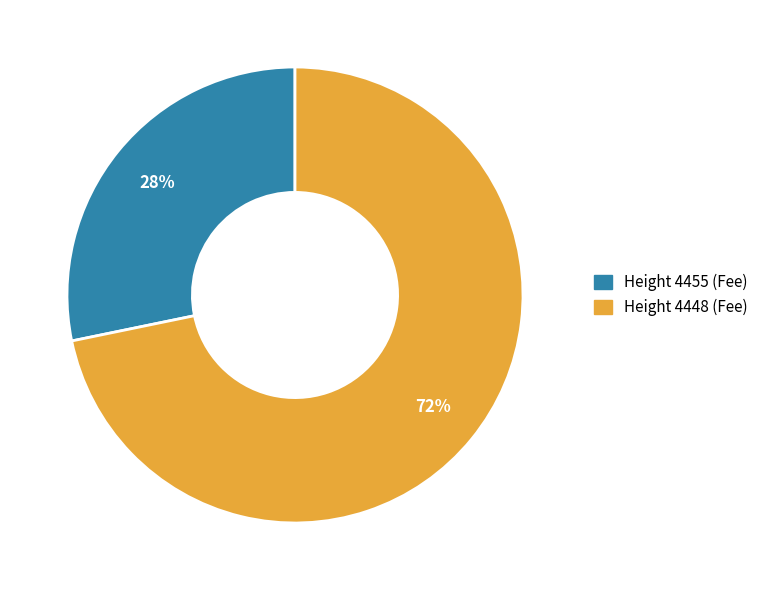

To the nearest percent, what is the difference between the largest and smallest slice percentages?

44%